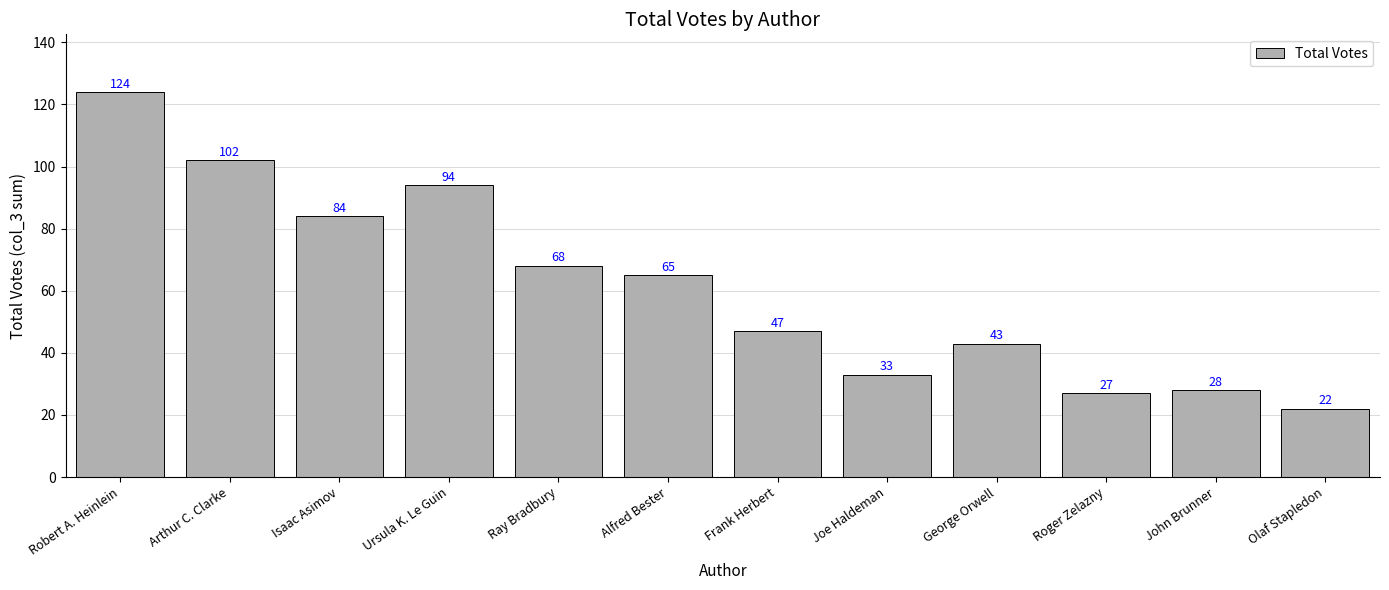

What is the maximum value shown in the chart?

124